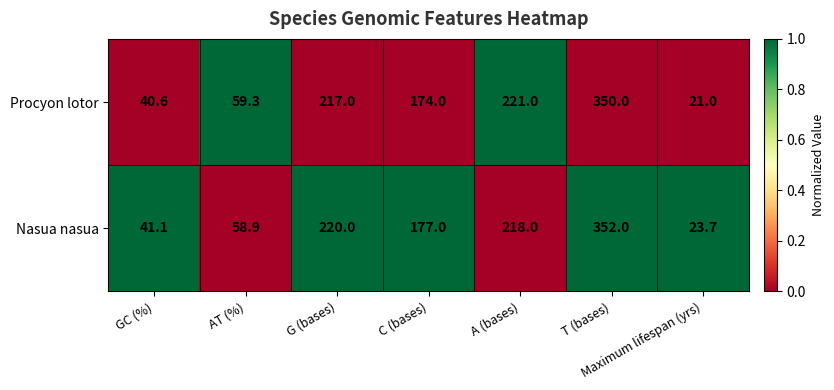

Rank the series by their average value, from highest to lowest.

Nasua nasua, Procyon lotor